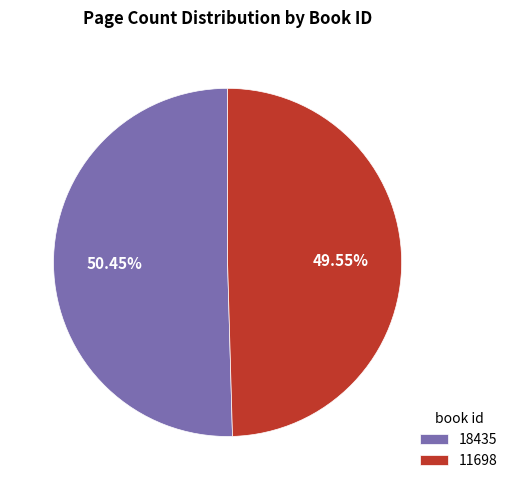

What percentage is the 11698 slice, to the nearest percent?

50%